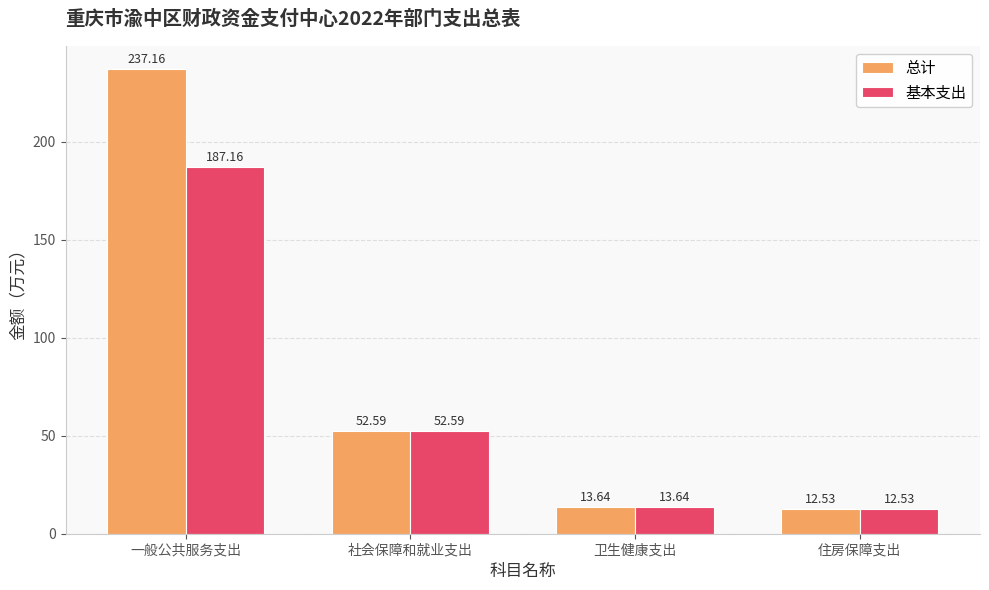

Is it true that 总计 equals 13.6 at 卫生健康支出?

True